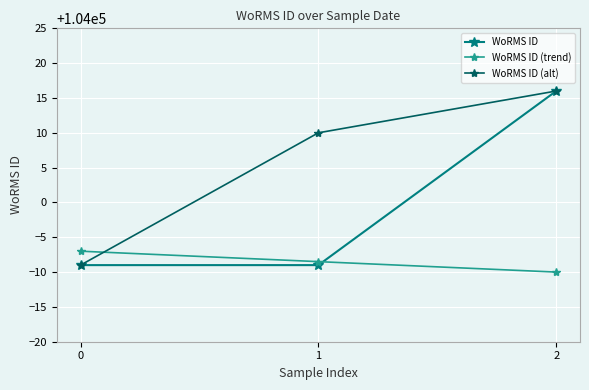

Reading left to right, list all the values displayed in this chart.

WoRMS ID: 0=103991.0	1=103991.0	2=104016.0
WoRMS ID (trend): 0=103993.0	1=103991.5	2=103990.0
WoRMS ID (alt): 0=103991.0	1=104010.0	2=104016.0